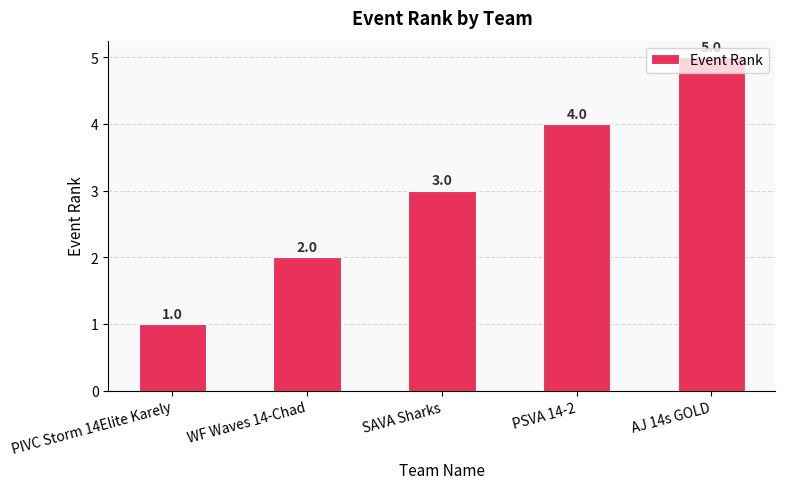

What is the minimum value shown in the chart?

1